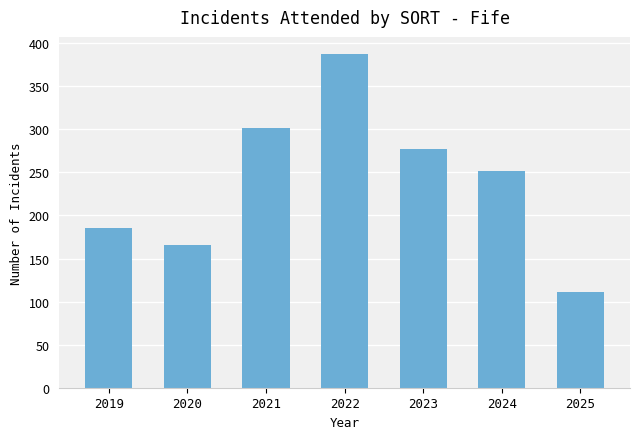

At which category does the chart reach its minimum across all series?

2025